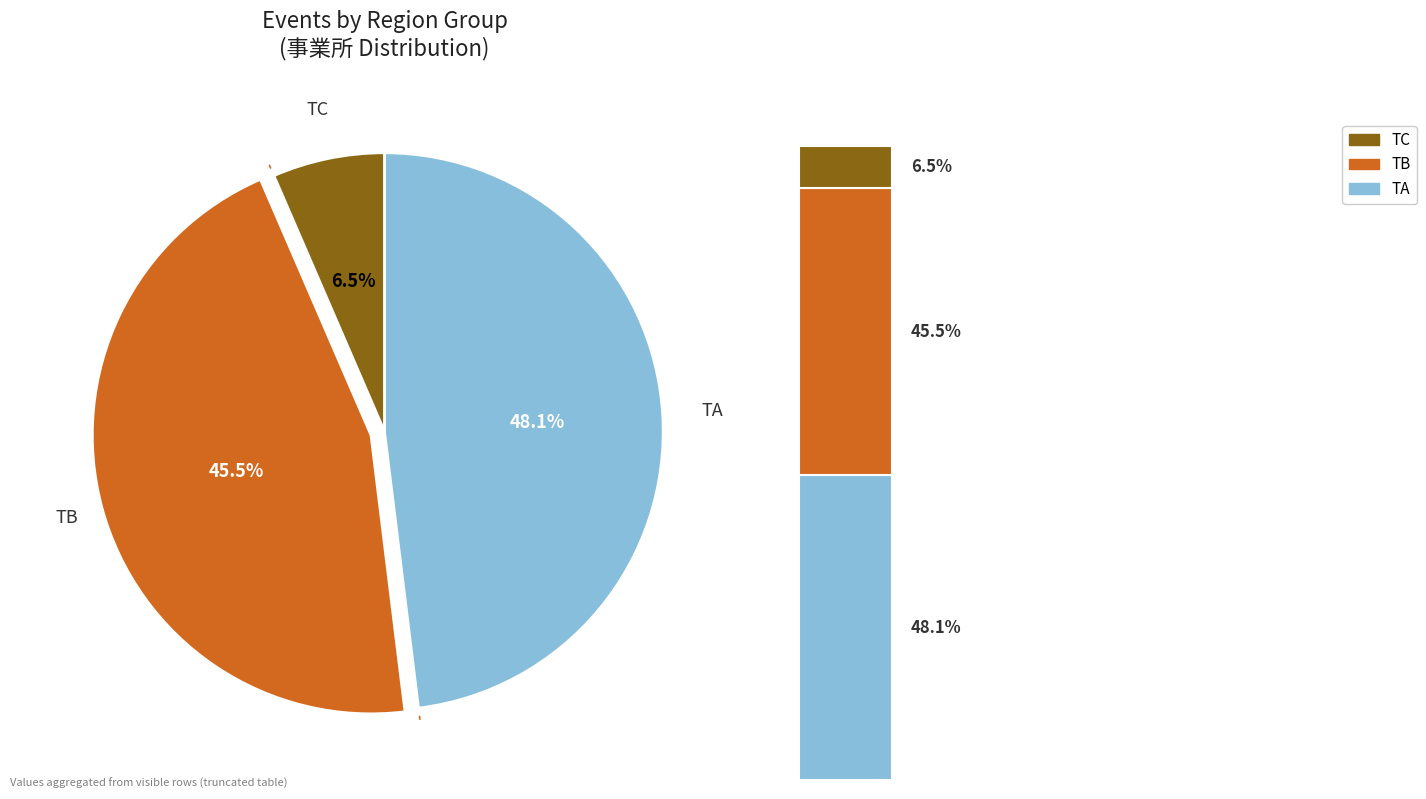

Which slice is the smallest?

TC